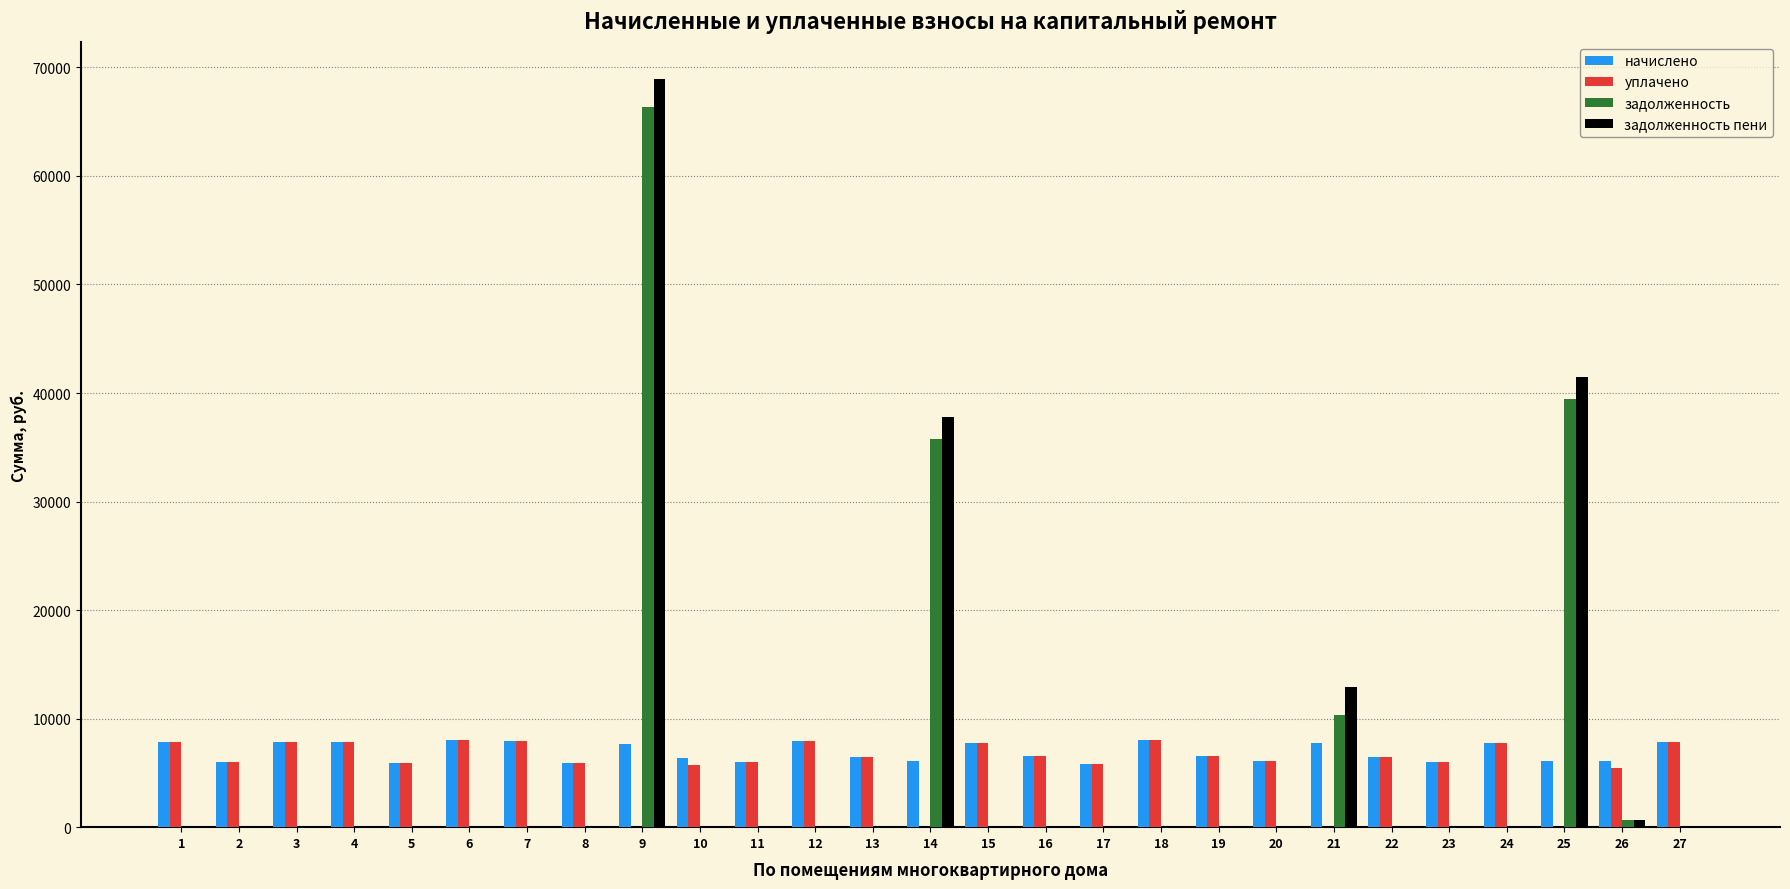

Is the value of начислено at 19 greater than the value of уплачено at 26?

Yes